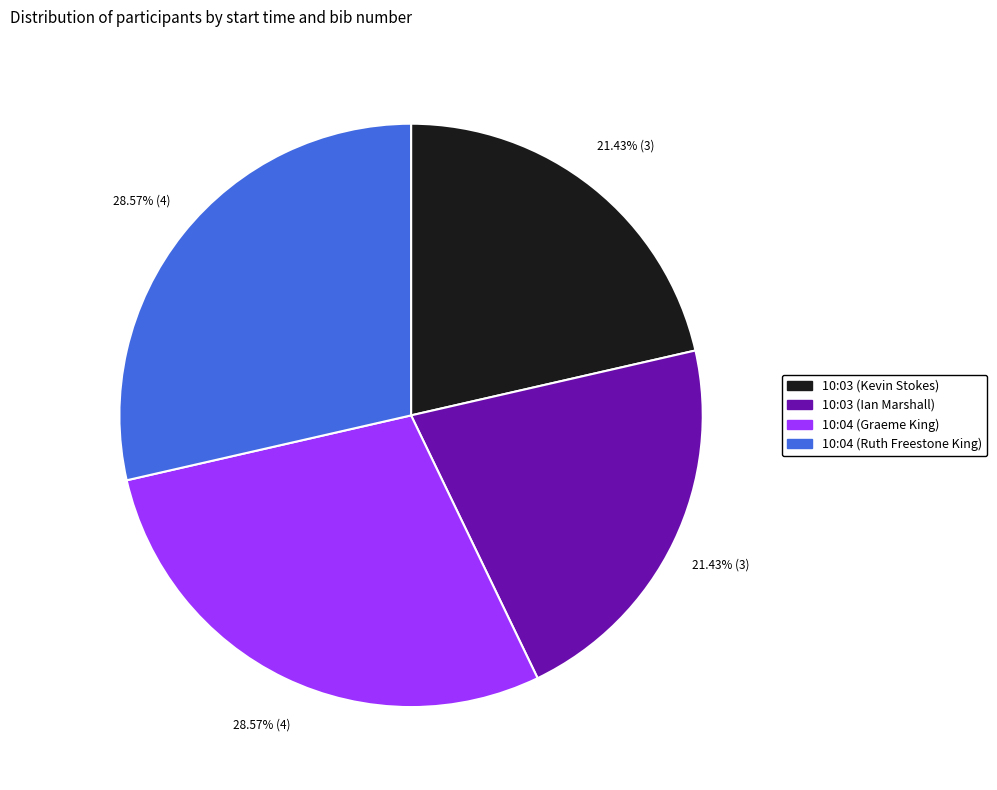

How many slices are in this pie chart?

4